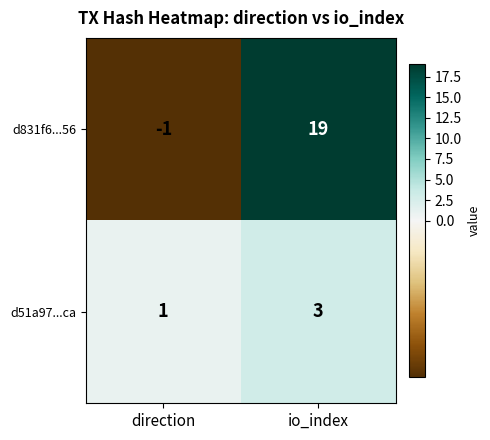

List the series in order of their peak value, lowest first.

d51a97...ca, d831f6...56